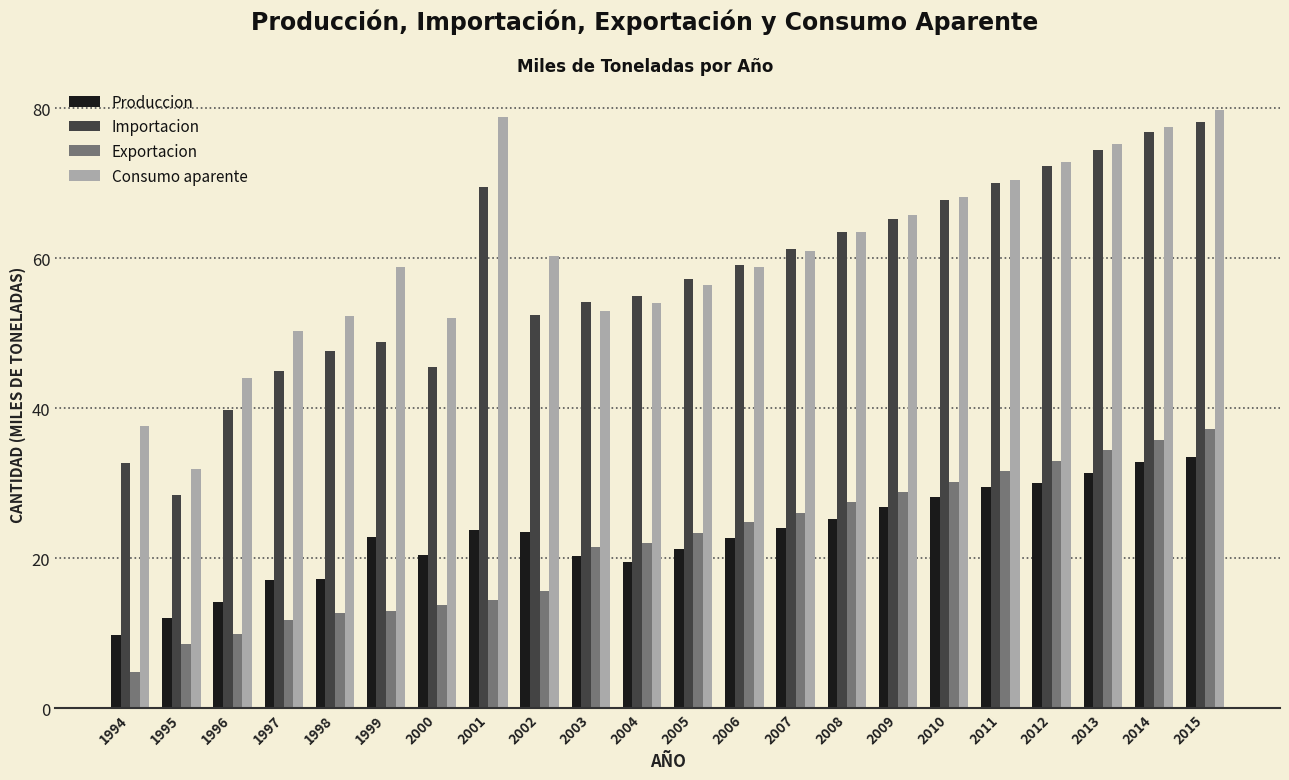

List the series in order of their peak value, highest first.

Consumo aparente, Importacion, Exportacion, Produccion